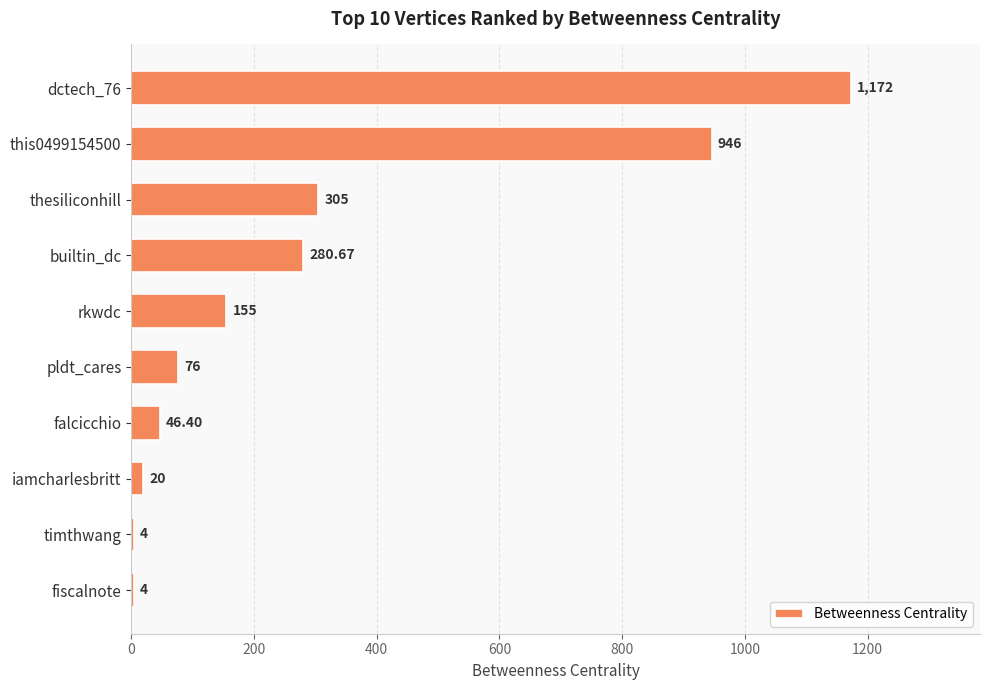

Are the bars grouped side by side (vs. stacked)?

No